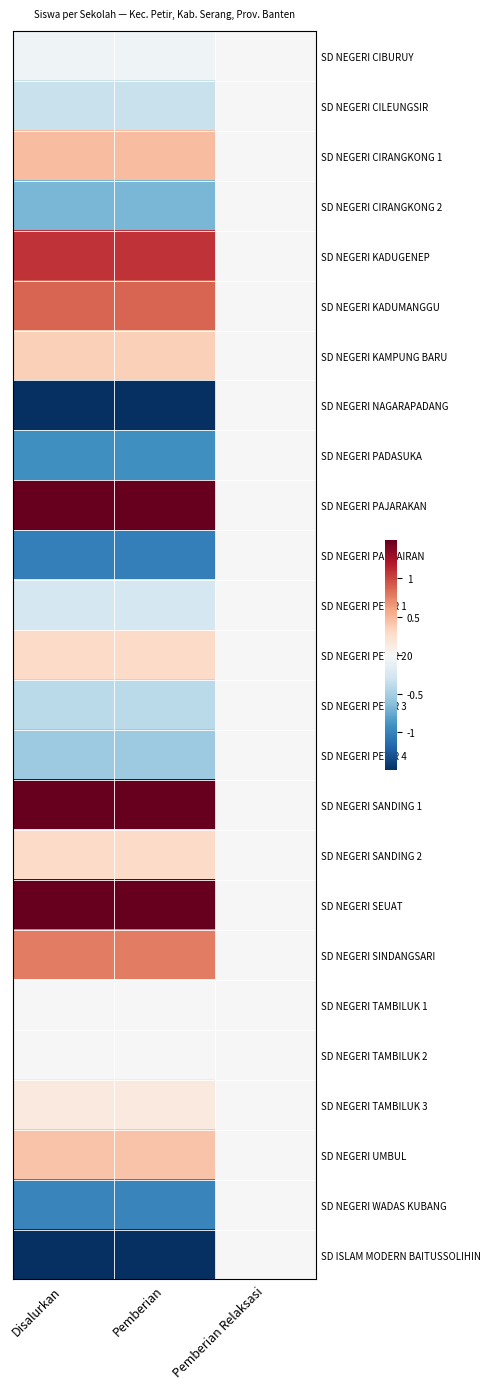

Between Pemberian Relaksasi and Pemberian, which is larger?

Pemberian Relaksasi